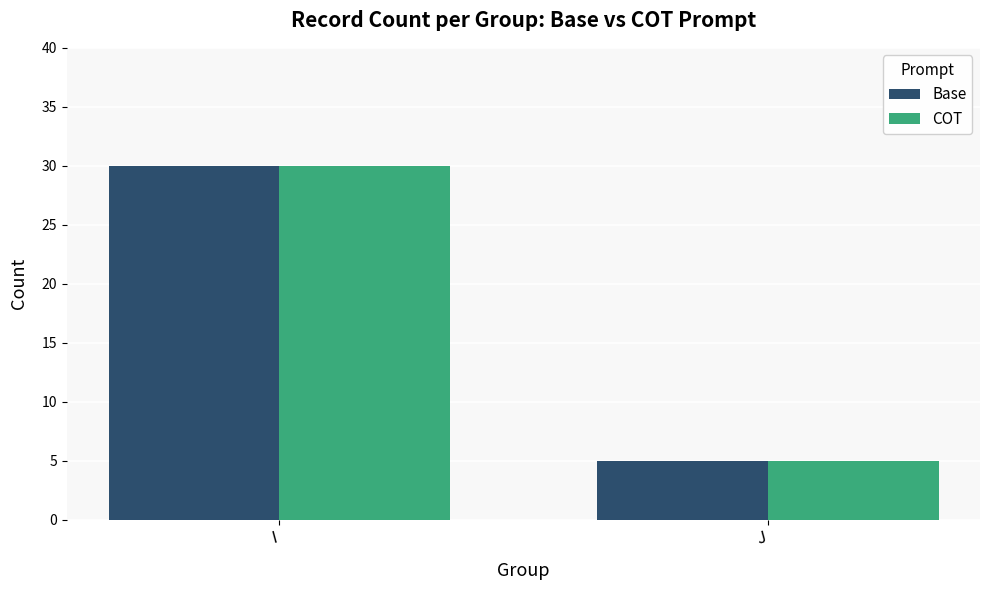

At which category is the sum across all series the highest?

I